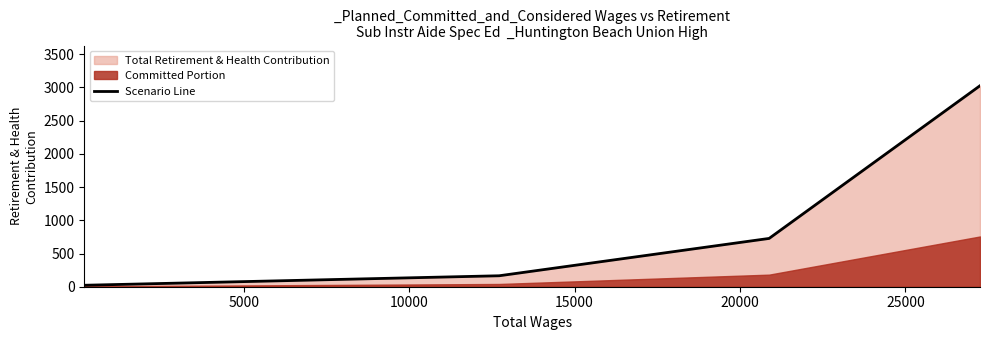

True or false: there are more than 2 points higher than both neighbors.

False